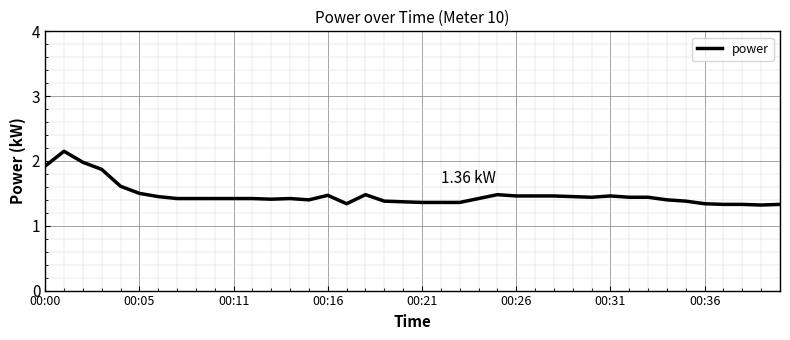

What is the difference between the maximum and minimum values?

0.8